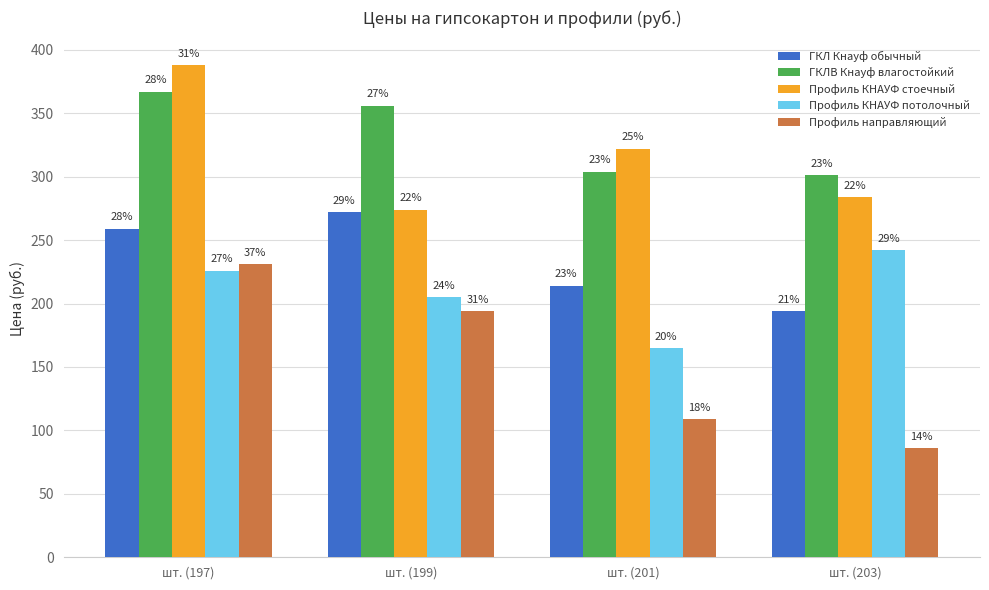

How many groups of bars are there?

4